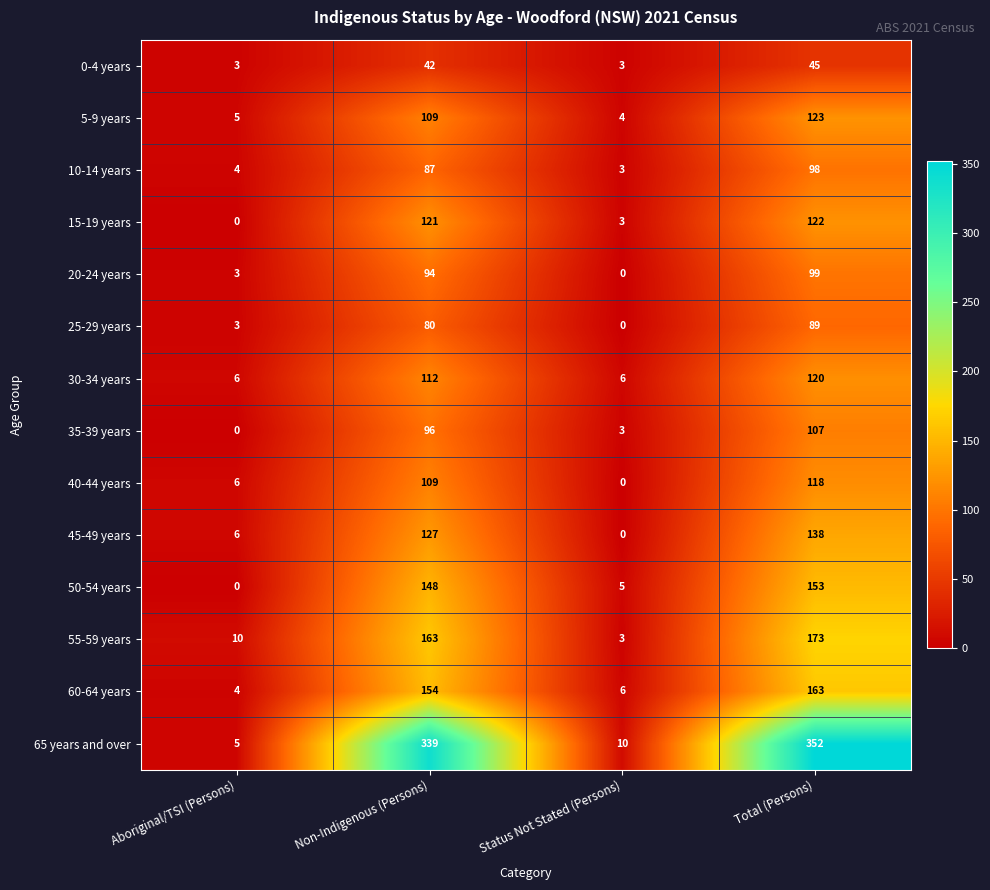

What is the approximate value of 60-64 years at Non-Indigenous (Persons)?

154